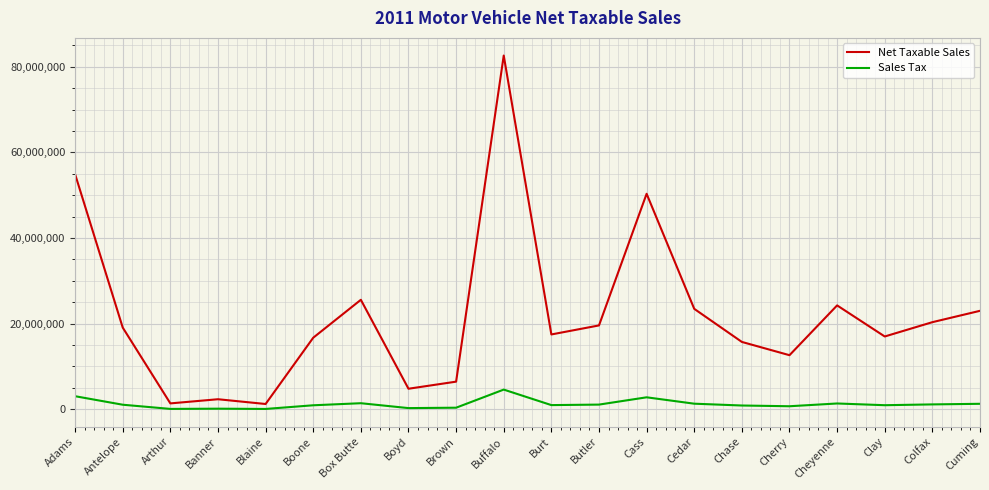

Which category has the highest value in the Net Taxable Sales series?

Buffalo